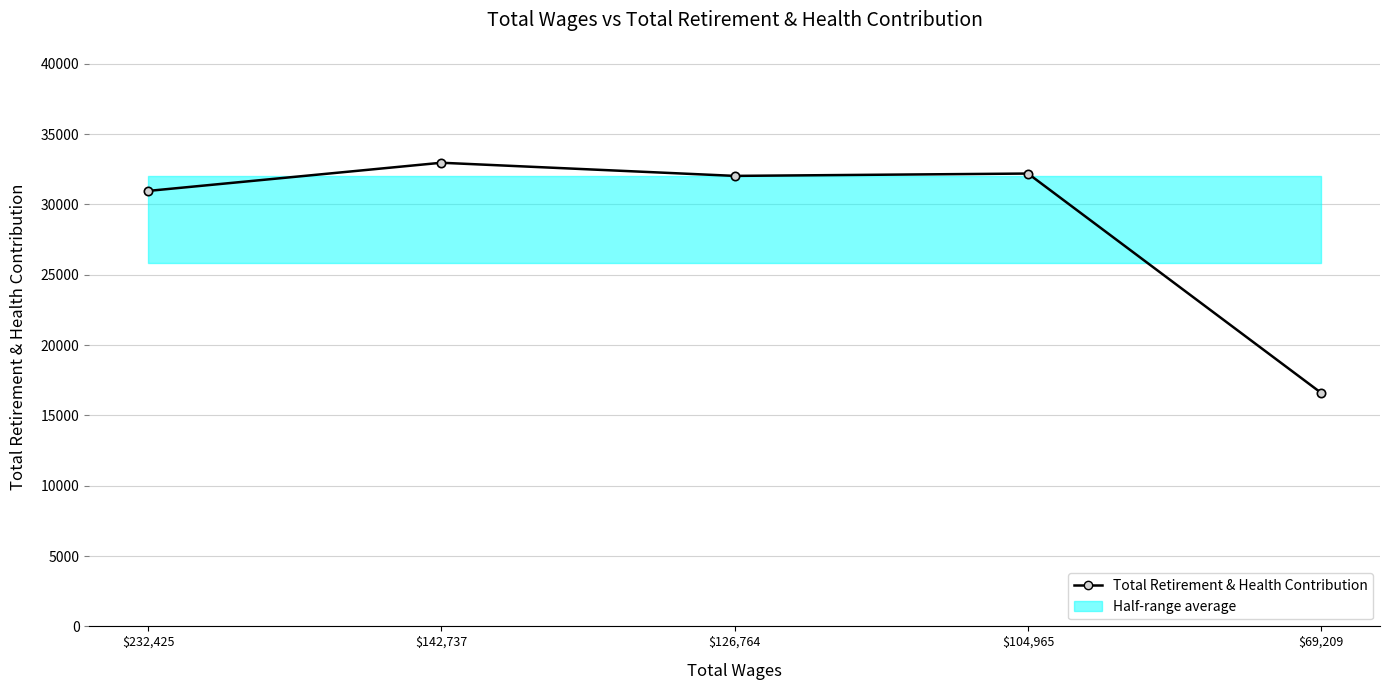

What is the sum of all values?

144736